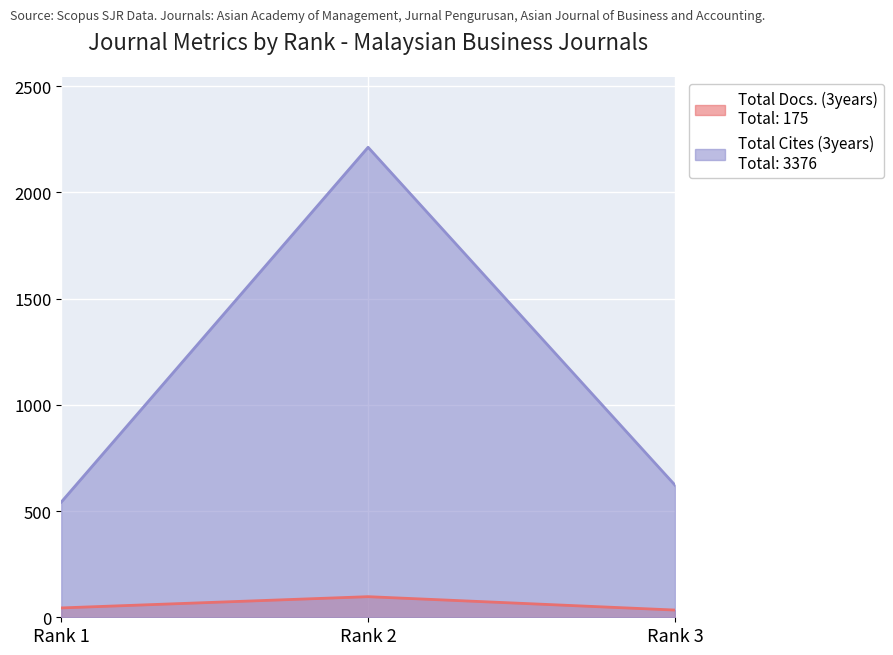

What is the sum of all Total Cites (3years) values?

3376